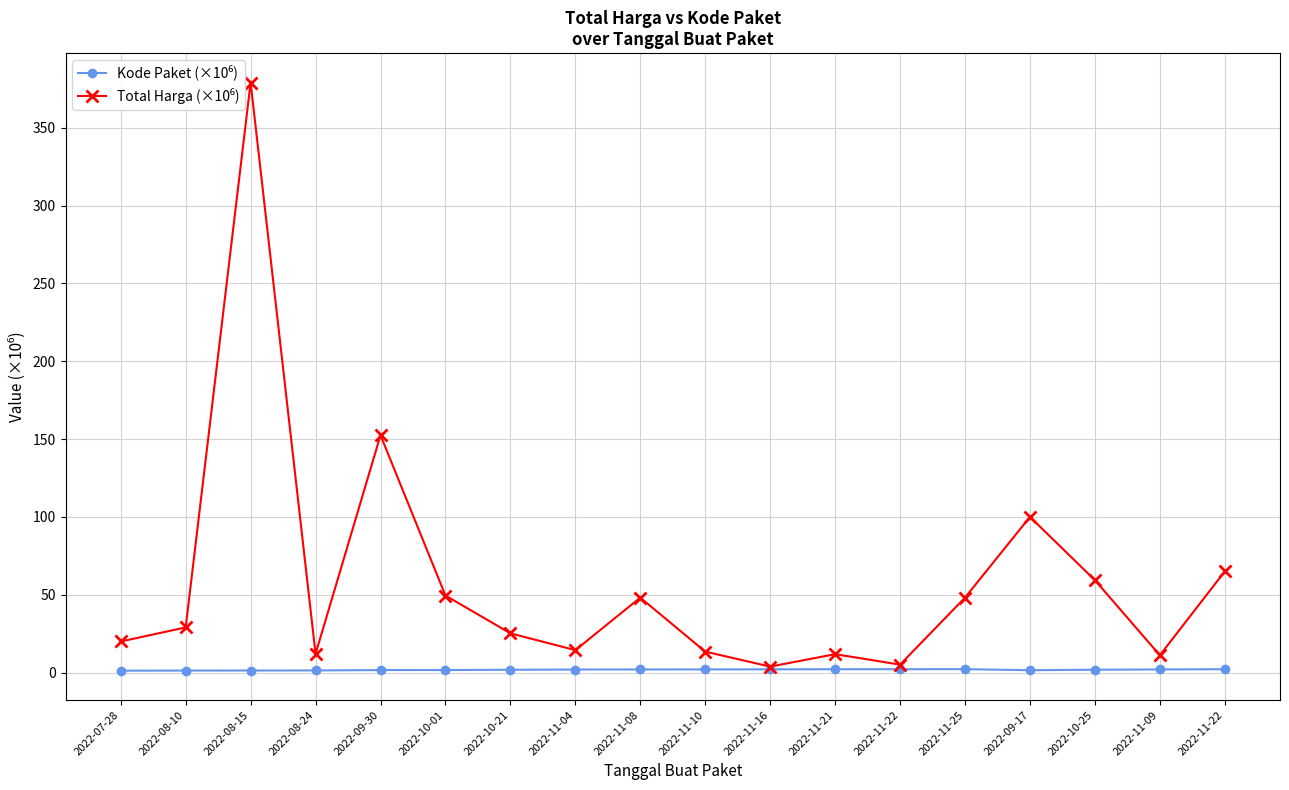

What is the lowest value of the Kode Paket (×10⁶) series?

1.2